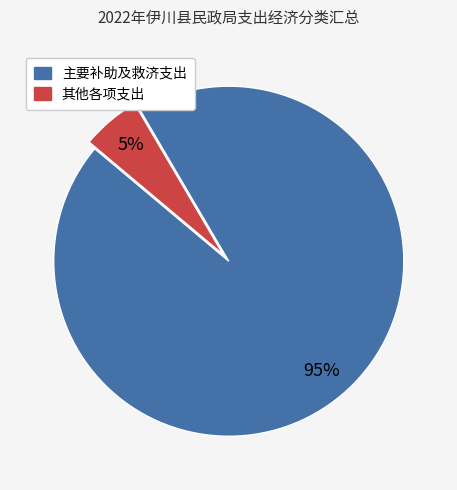

To the nearest percent, what is the average slice percentage?

50%